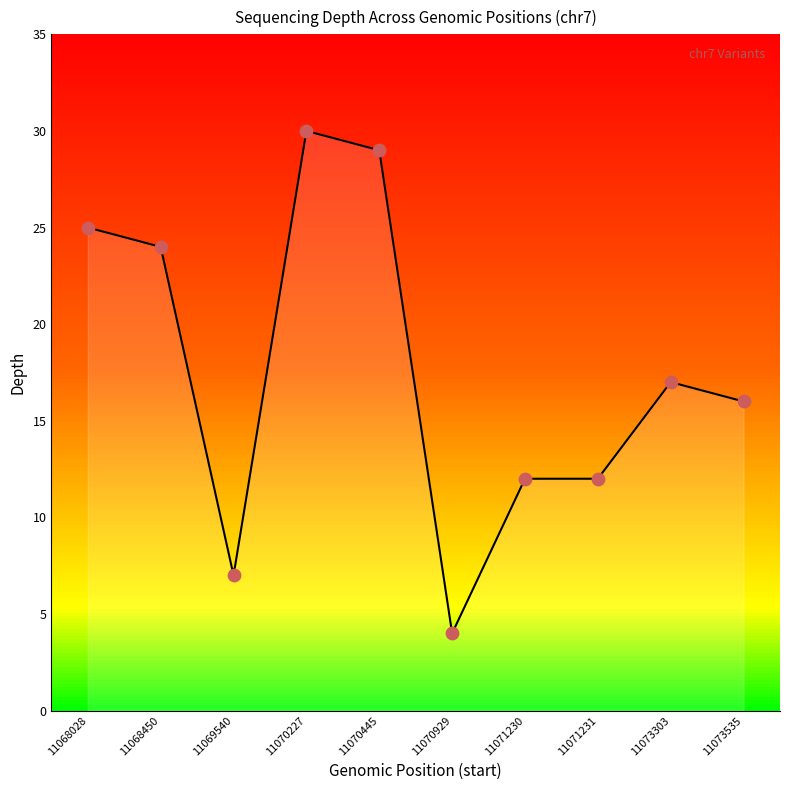

Between 11073303 and 11073535, which is larger?

11073303